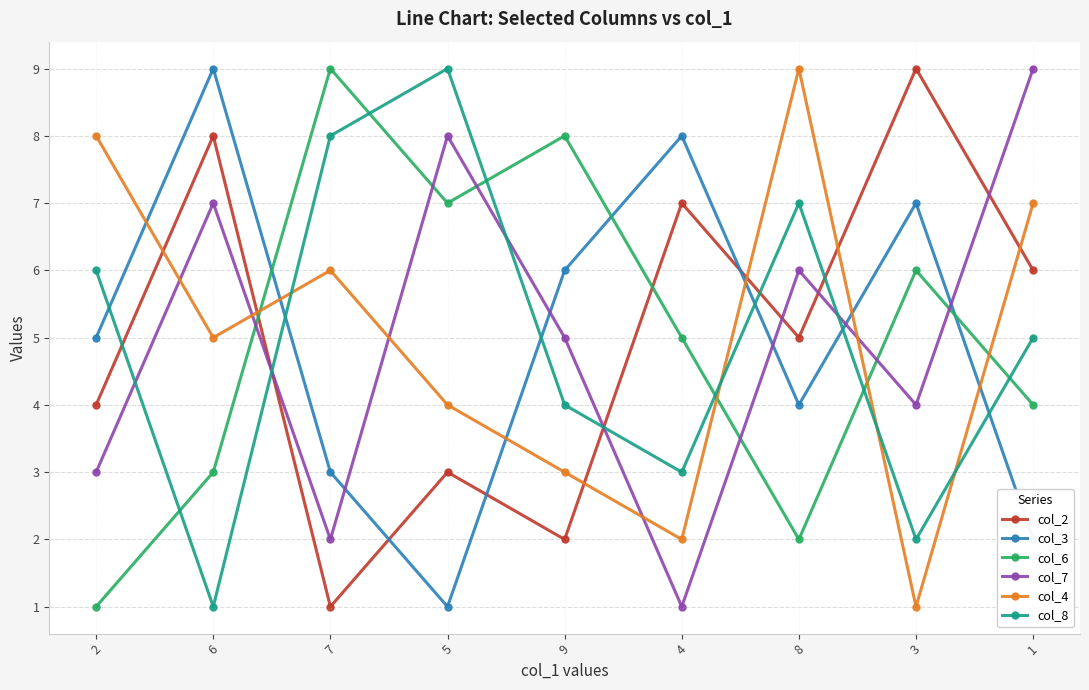

Does the chart have visible grid lines?

Yes